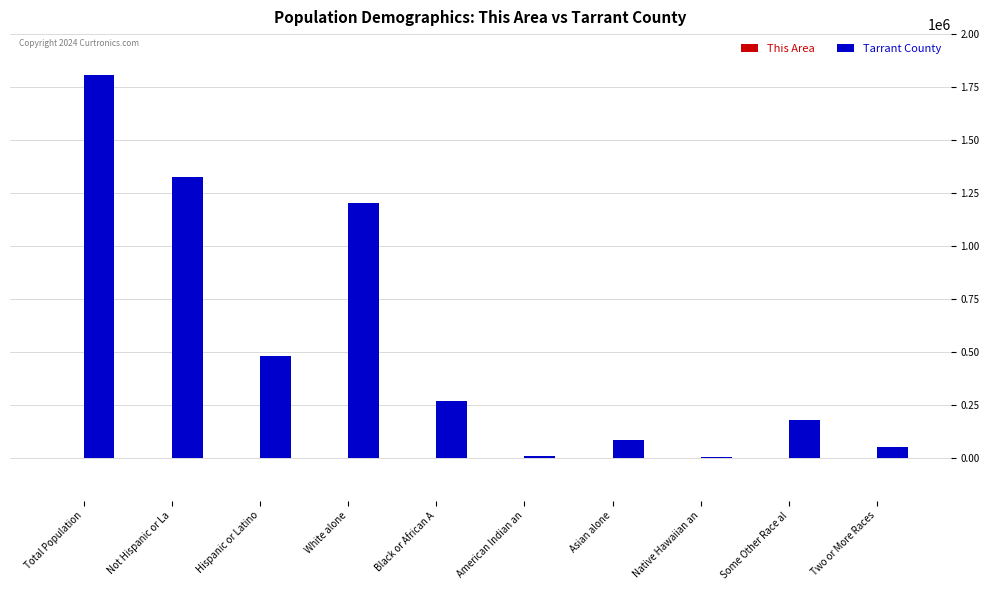

What is the sum of all Tarrant County values?

5427102